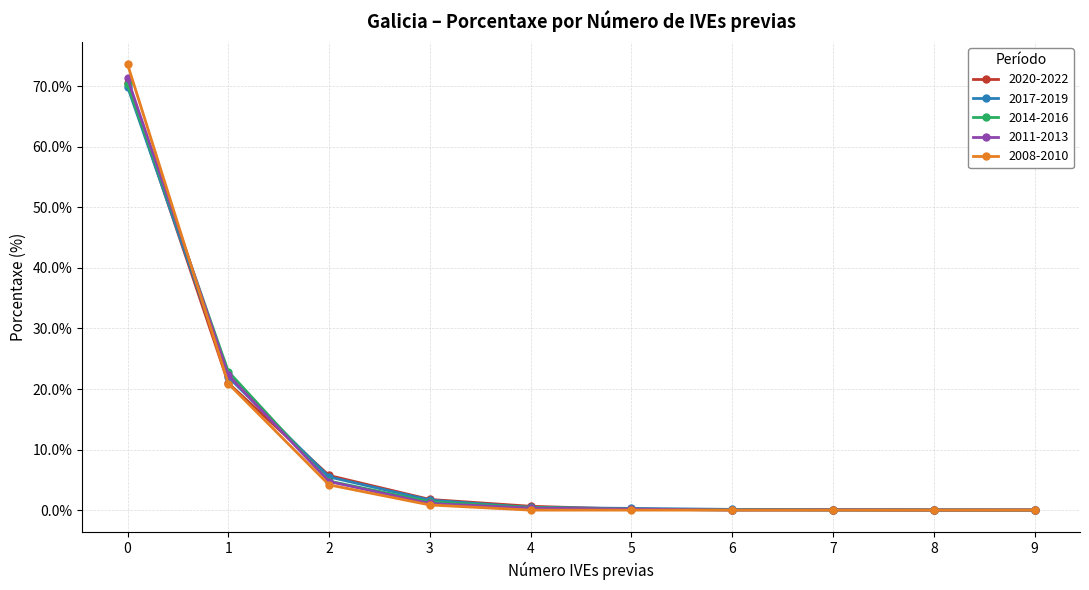

What is the total value across all series at 5?

0.7